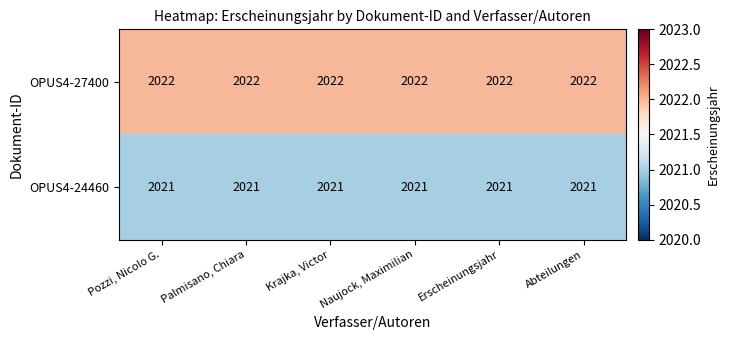

What is the total value across all series at Palmisano, Chiara?

4043